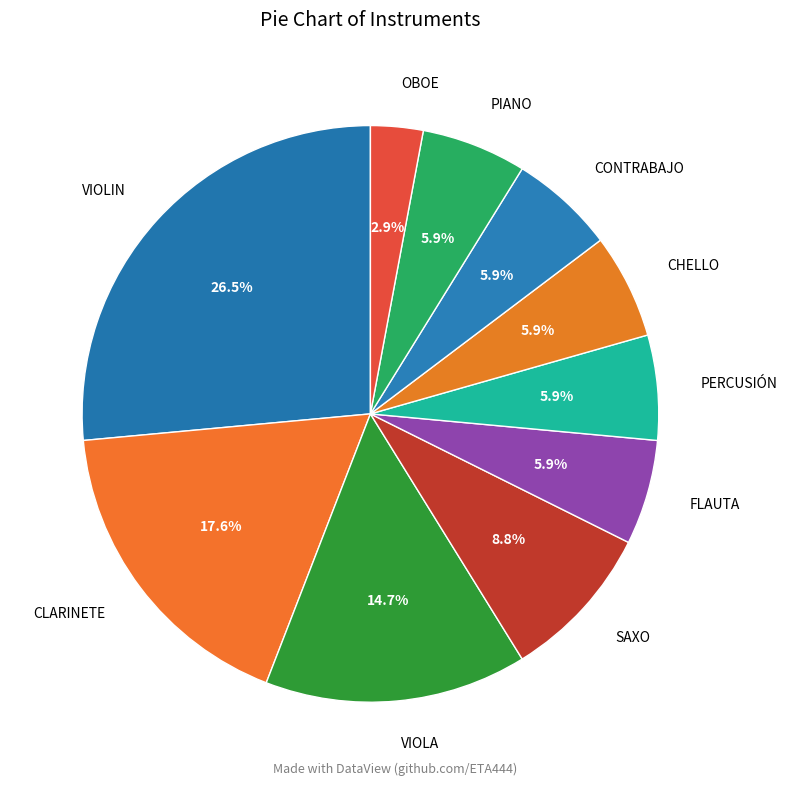

Is there any slice that represents more than half of the pie?

No